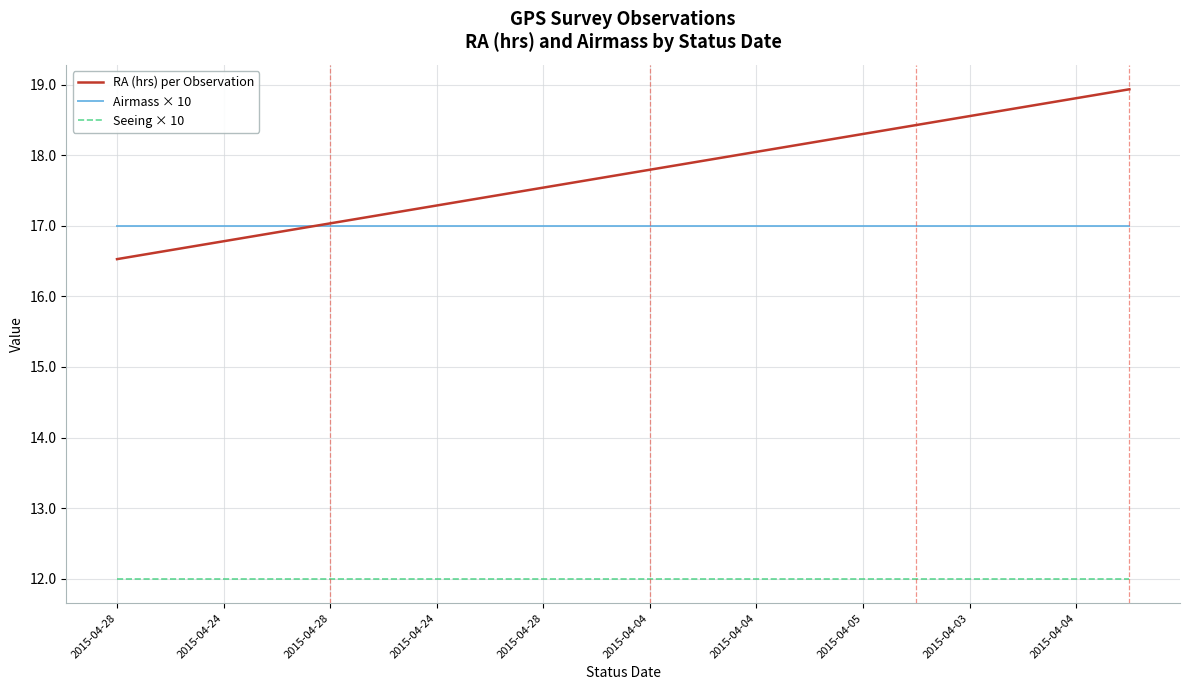

True or false: Airmass × 10 and Seeing × 10 intersect in this chart.

False